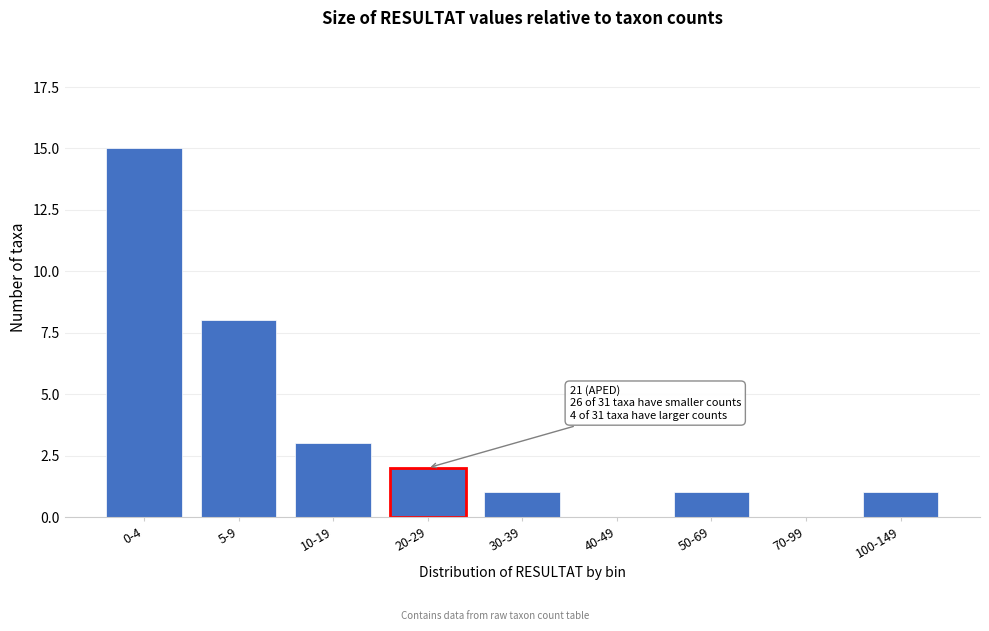

Reading left to right, list all the values displayed in this chart.

0-4=15	5-9=8	10-19=3	20-29=2	30-39=1	40-49=0	50-69=1	70-99=0	100-149=1